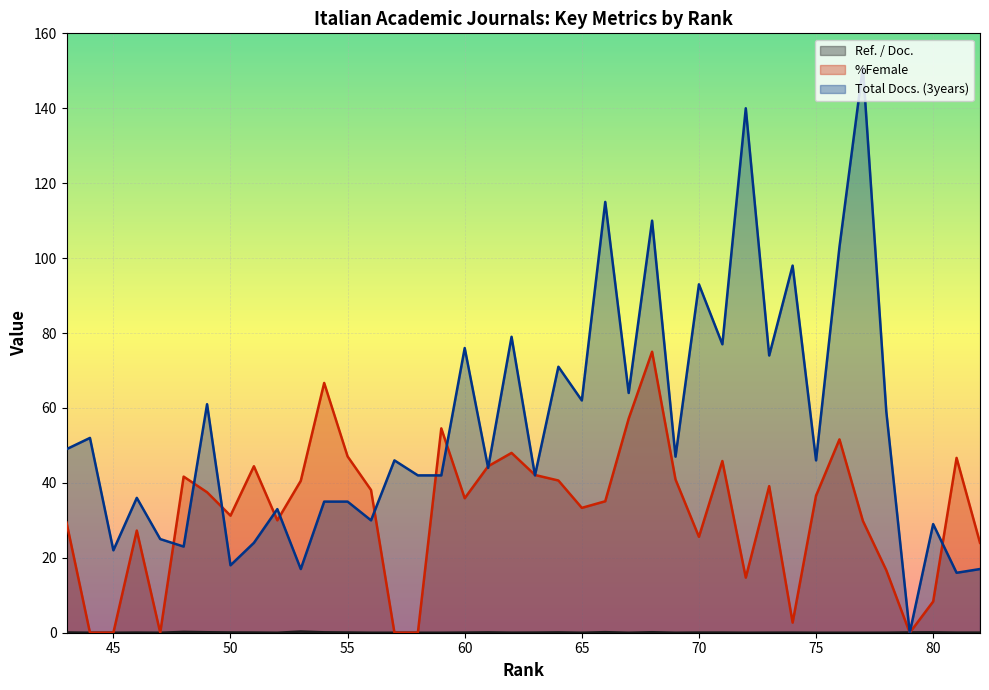

Where is Ref. / Doc. nearest to the value 0?

77